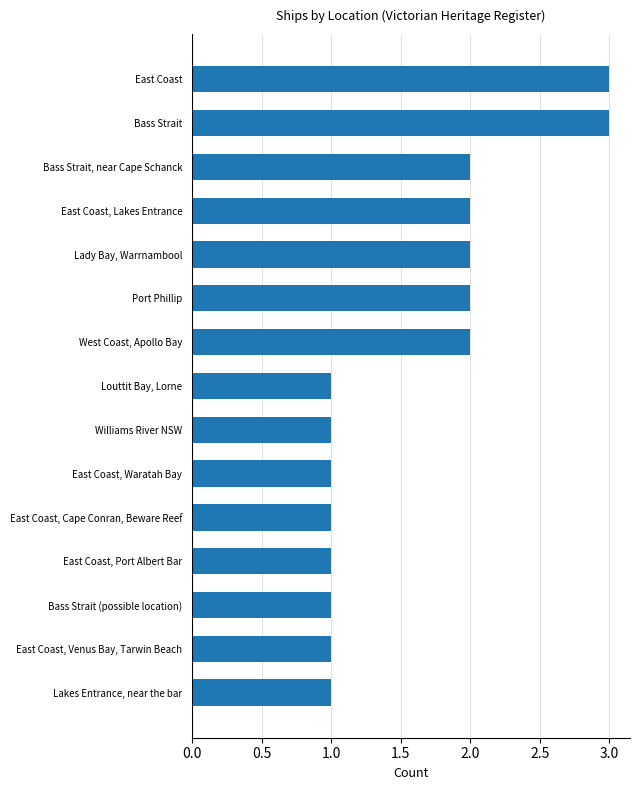

Does the chart contain any negative values?

No